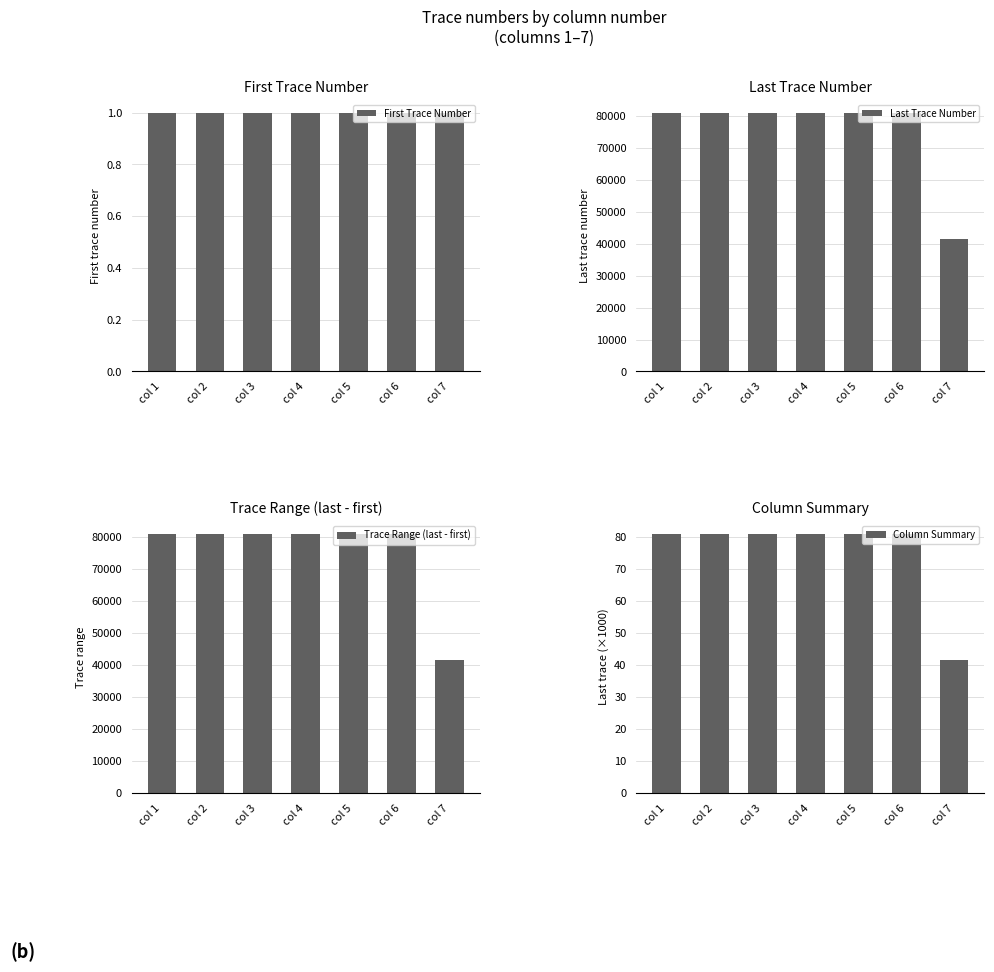

At which category does the chart reach its peak across all series?

col 1